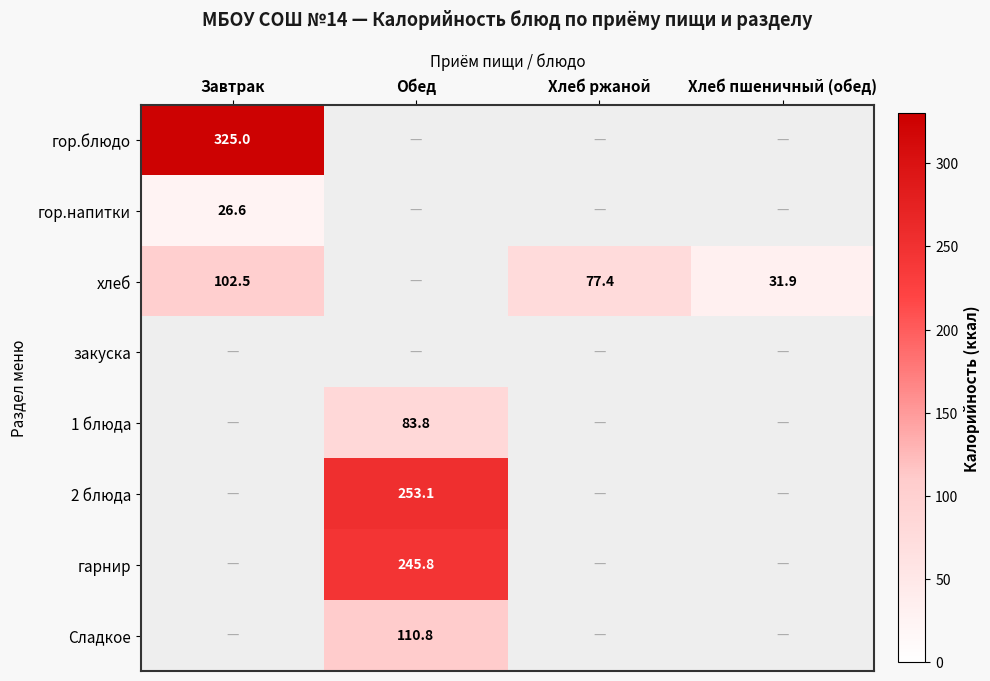

True or false: хлеб has a value of 31.9 at Хлеб пшеничный (обед).

True